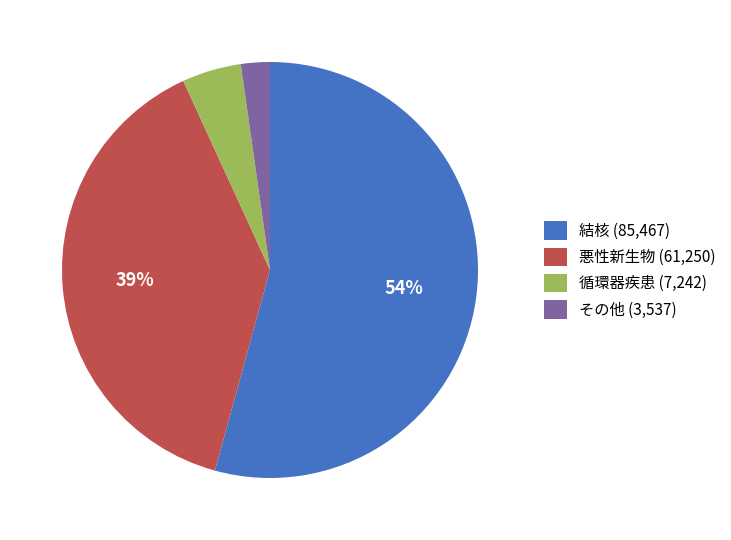

How many segments does this pie chart have?

4